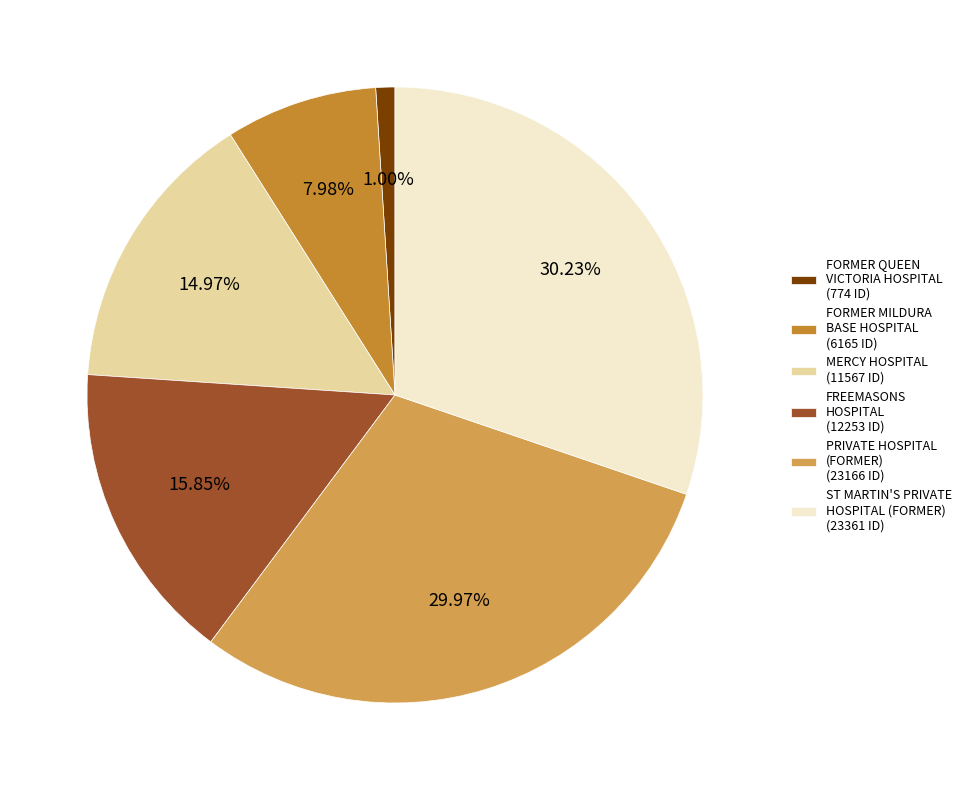

Does FREEMASONS HOSPITAL (12253 ID) account for over 50% of the chart?

No